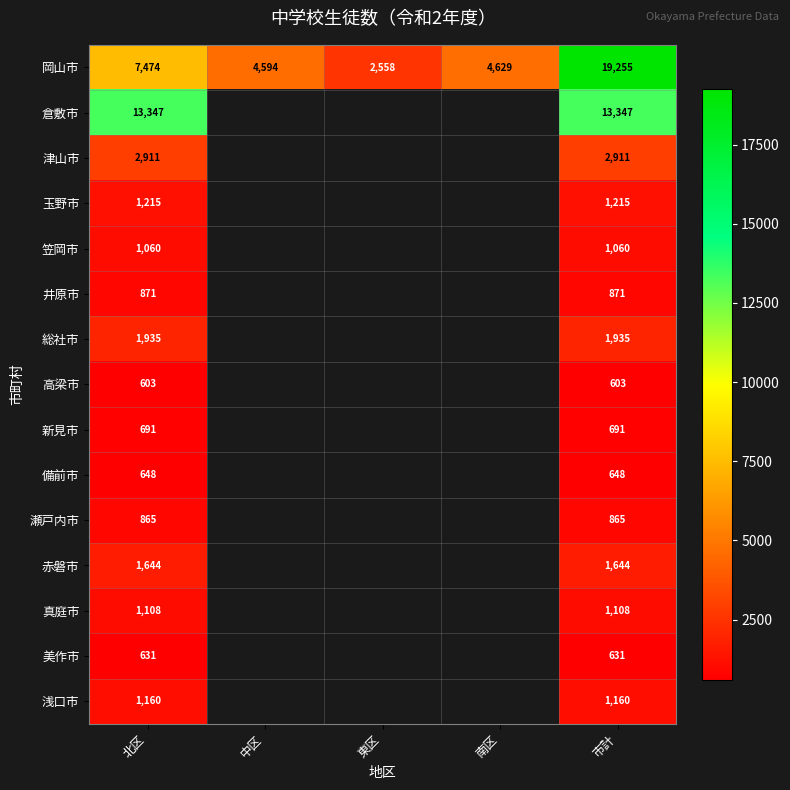

Between 中区 and 南区, which is larger?

南区